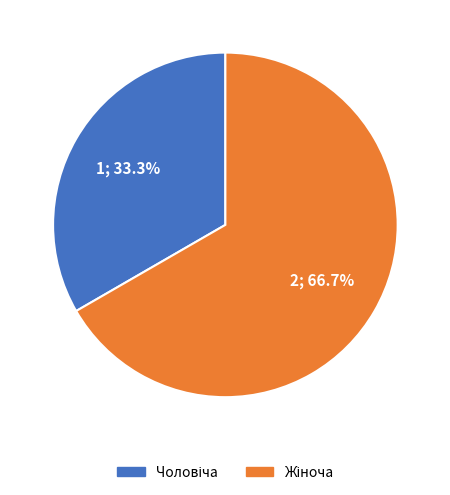

Is there a majority slice in this chart?

Yes